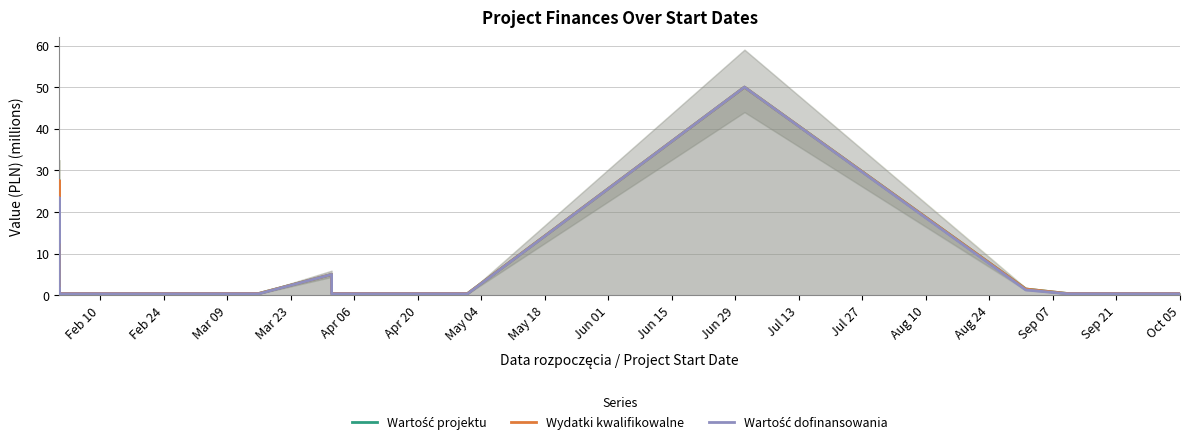

Reading right to left, list all the values displayed in this chart.

Wartość projektu: 0.4	0.4	0.4	0.4	1.5	50.0	0.4	0.4	5.0	0.4	0.4	0.4	0.4	0.7	0.4	1.3	2.0	1.5	27.5	15.1
Wydatki kwalifikowalne: 0.4	0.4	0.4	0.4	1.5	50.0	0.4	0.4	5.0	0.4	0.4	0.4	0.4	0.7	0.4	1.3	2.0	1.5	27.5	15.1
Wartość dofinansowania: 0.4	0.4	0.4	0.4	1.3	50.0	0.4	0.4	5.0	0.4	0.4	0.4	0.4	0.6	0.4	1.1	1.7	1.3	23.4	12.9